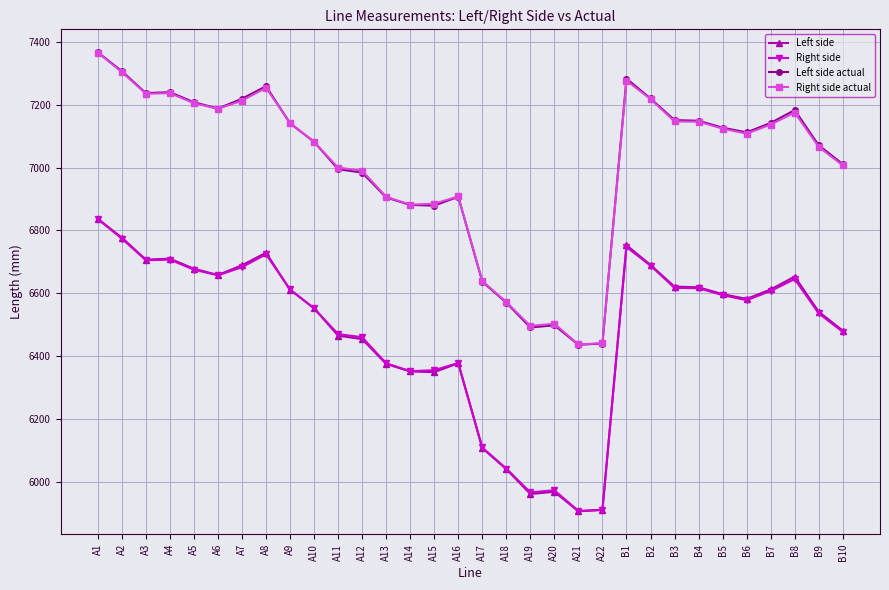

How many distinct data groups are displayed?

4